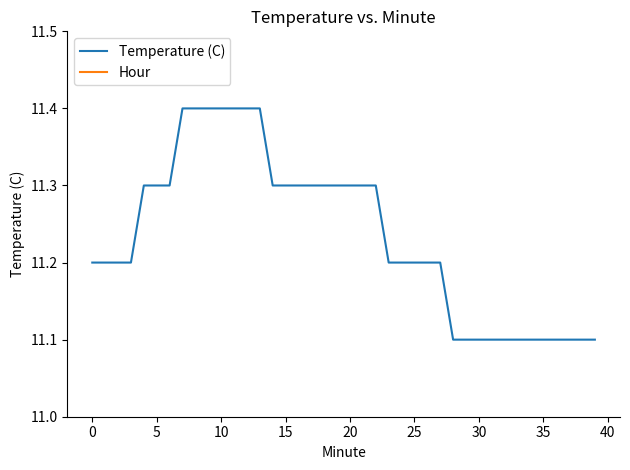

True or false: Temperature (C) and Hour cross at least once.

False